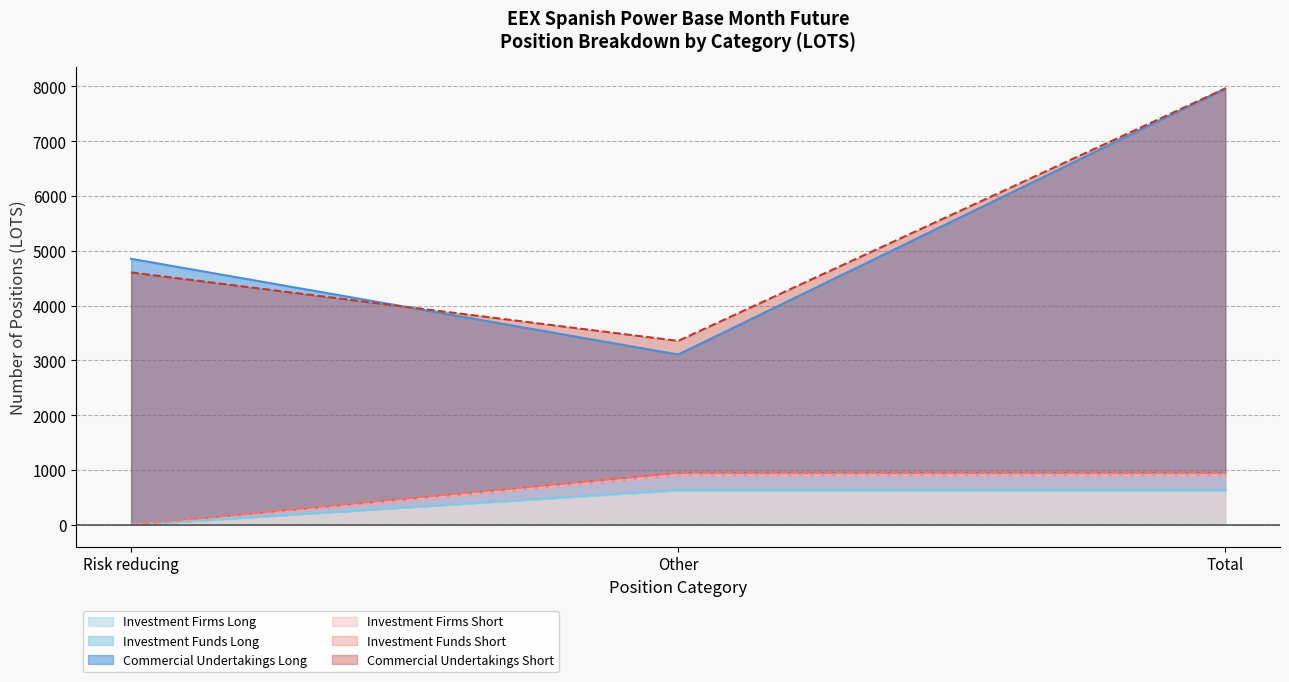

How many data points does each series have?

3